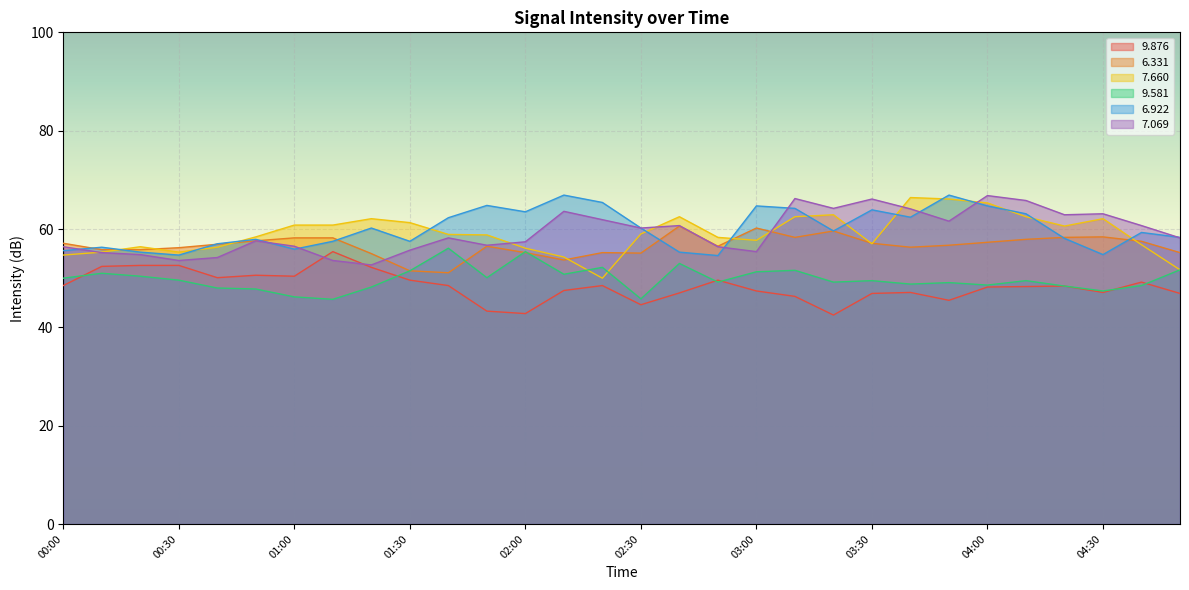

How many series are shown in this chart?

6